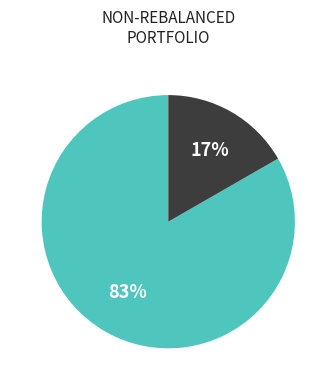

Is there any slice that represents more than half of the pie?

Yes